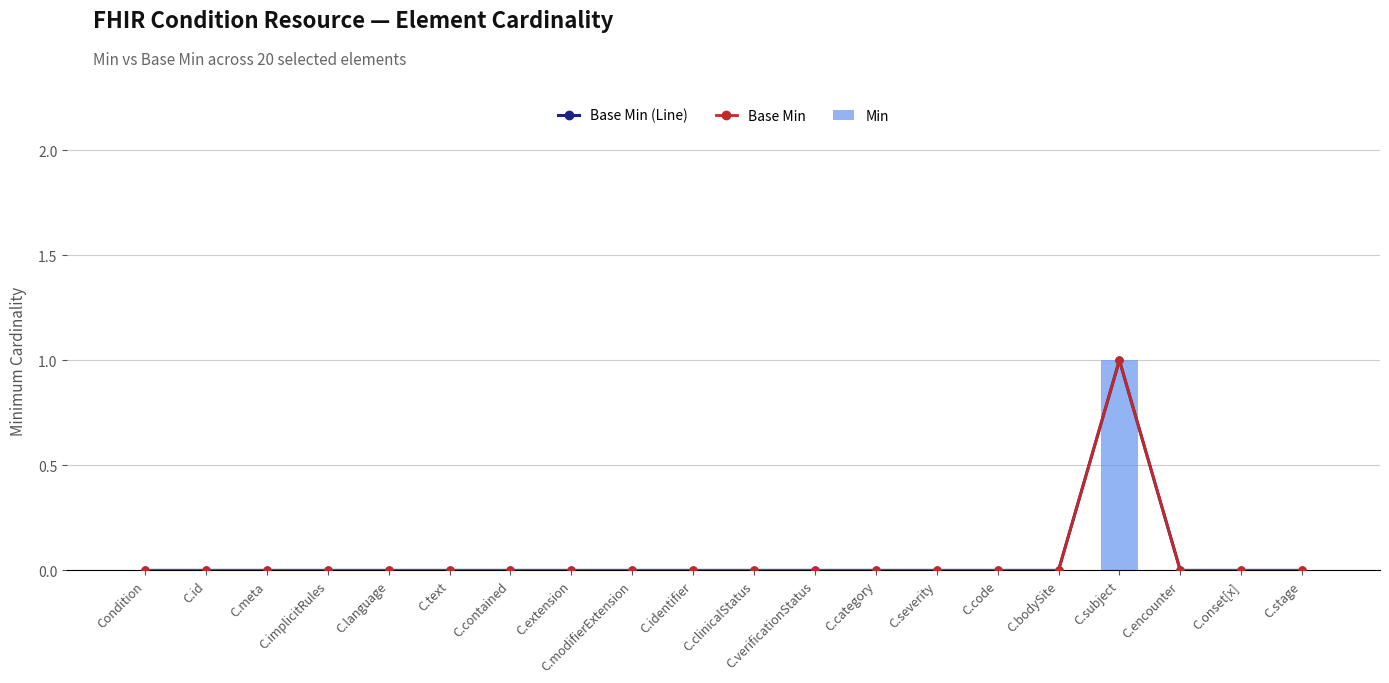

The Base Min series shows -1 at C.language. True or false?

False